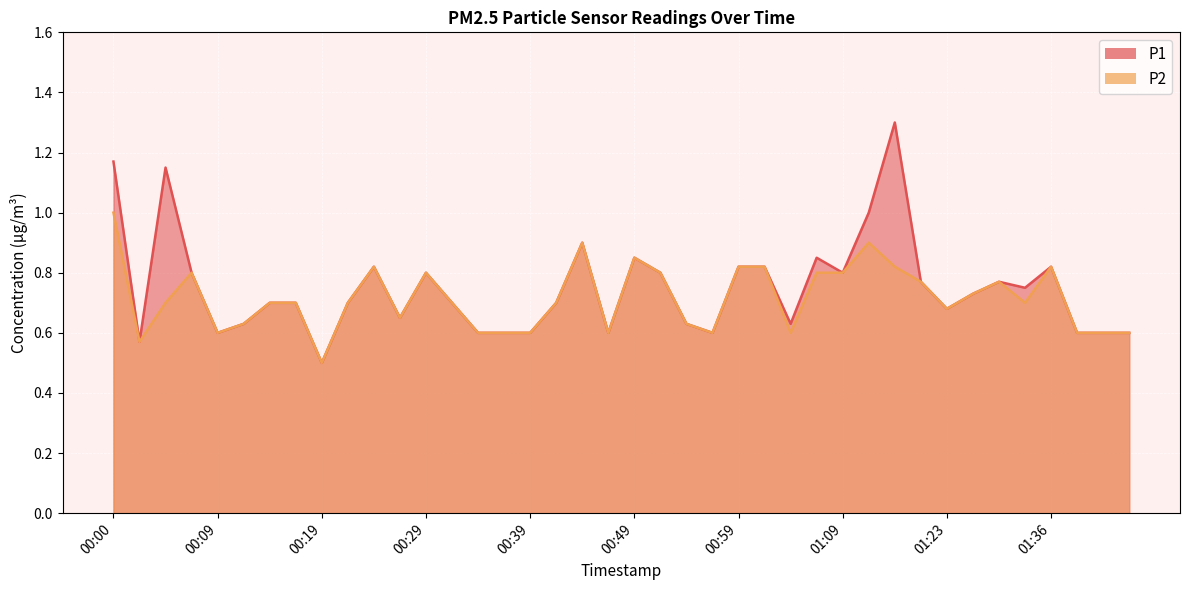

Is it true that P1 equals 0.8 at 00:02?

False